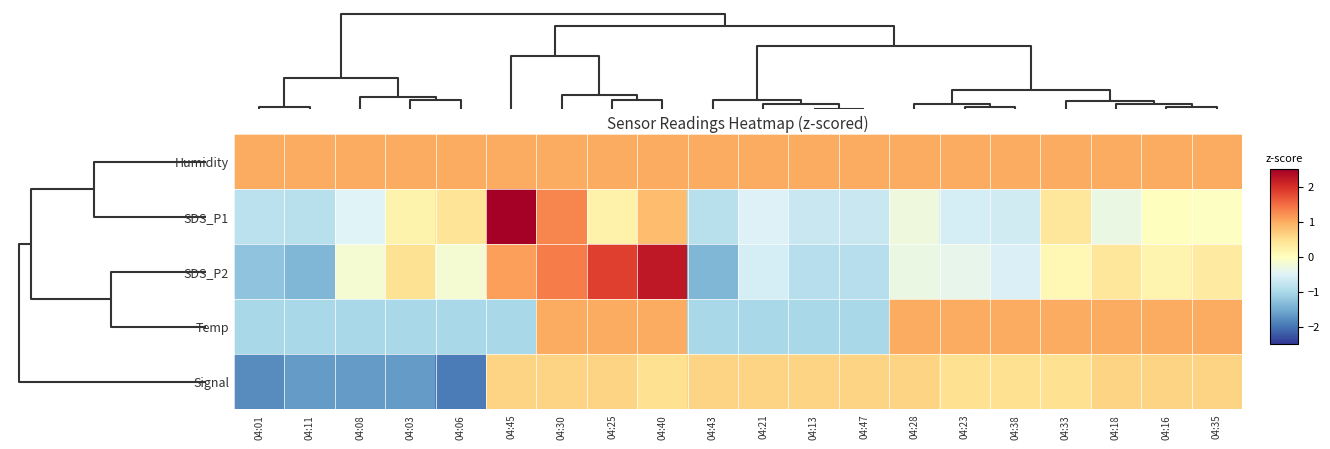

At how many categories does at least one series exceed 3?

1